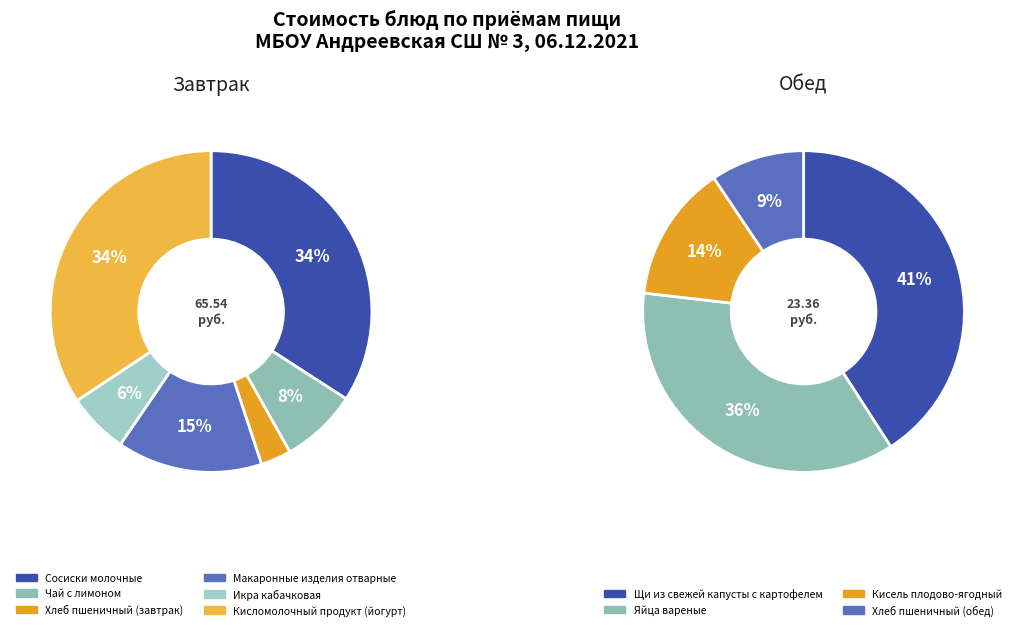

Approximately how many times larger is the value at Макаронные изделия отварные compared to Икра кабачковая?

2.4